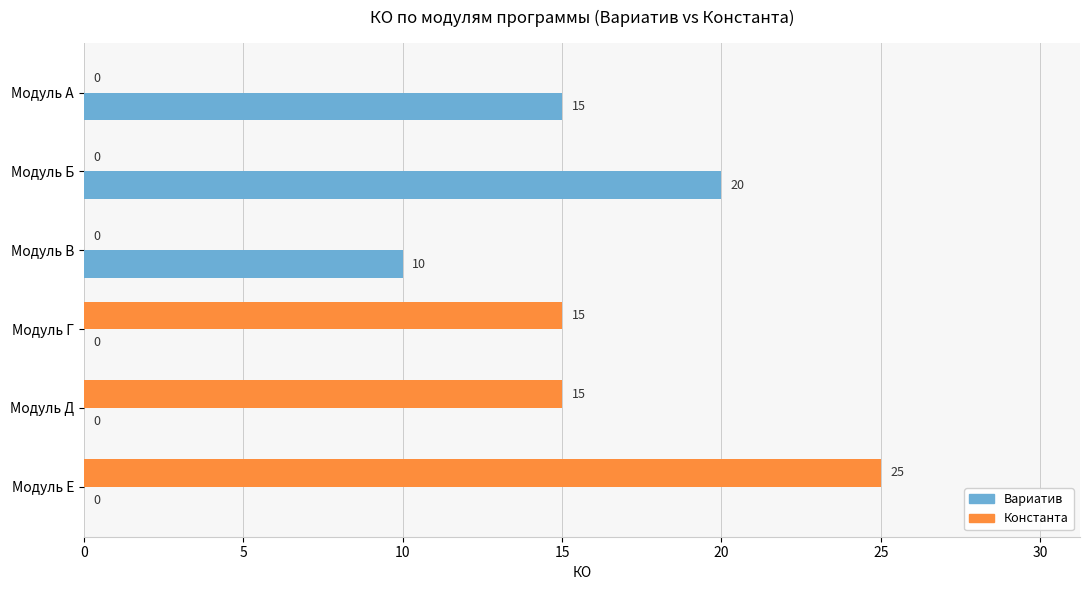

What is the highest value of the Константа series?

25